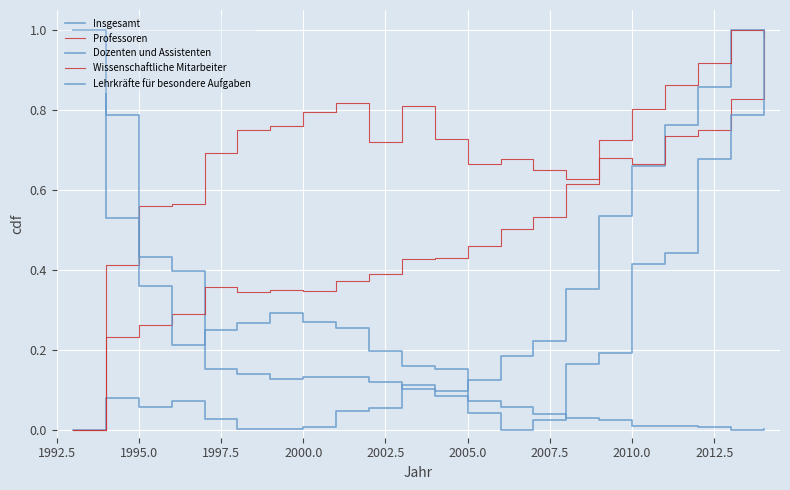

Does the chart have visible grid lines?

Yes